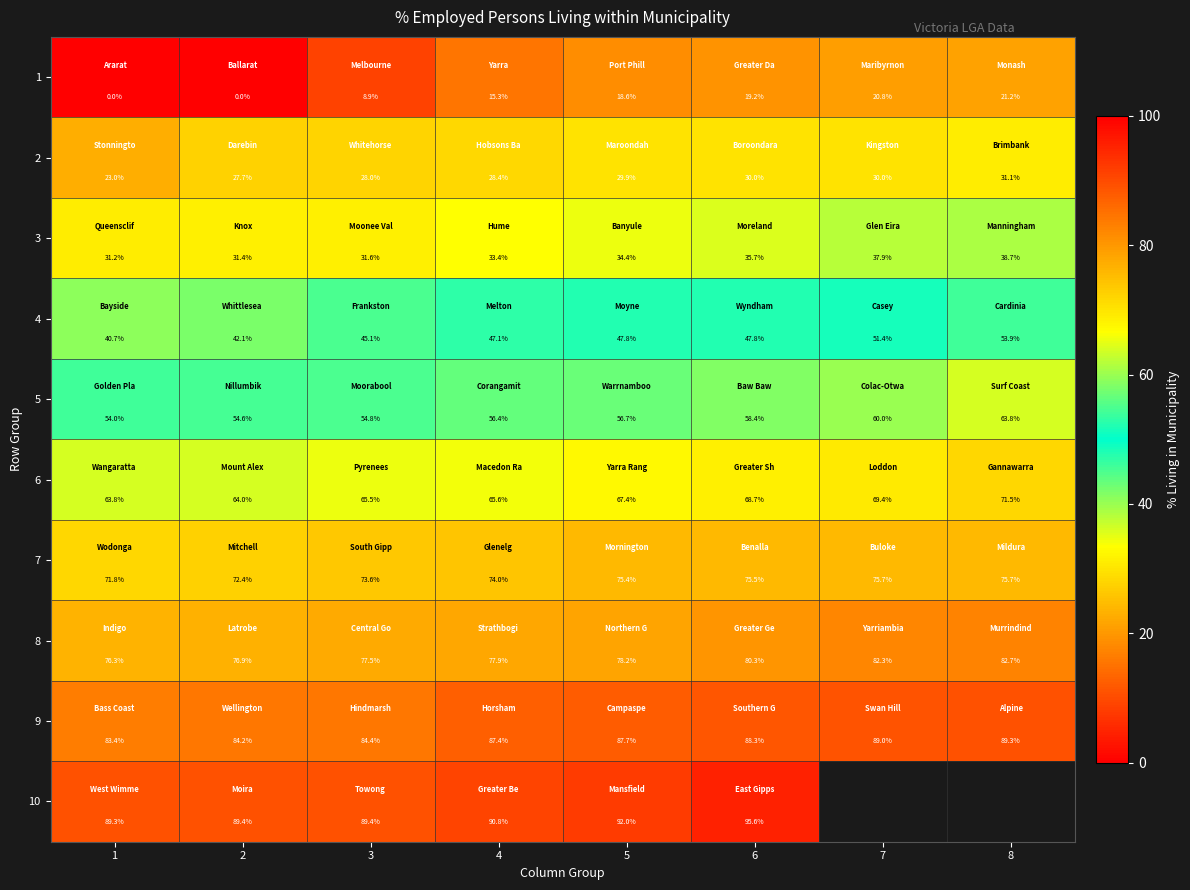

At which label is 9 closest to 86?

4